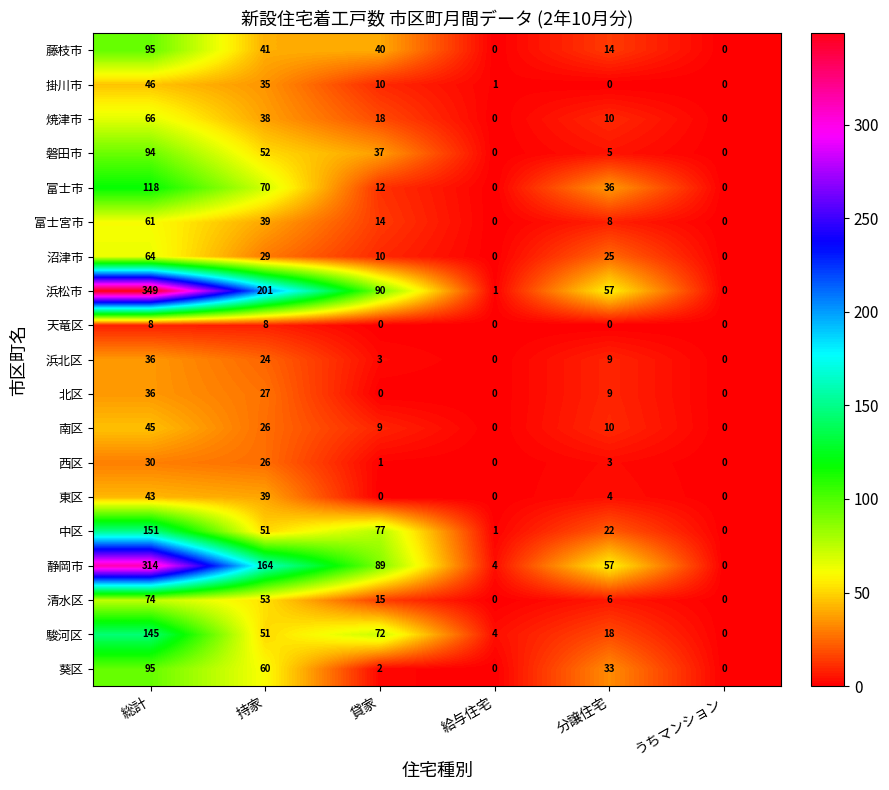

At which label does 清水区 first exceed 15?

総計